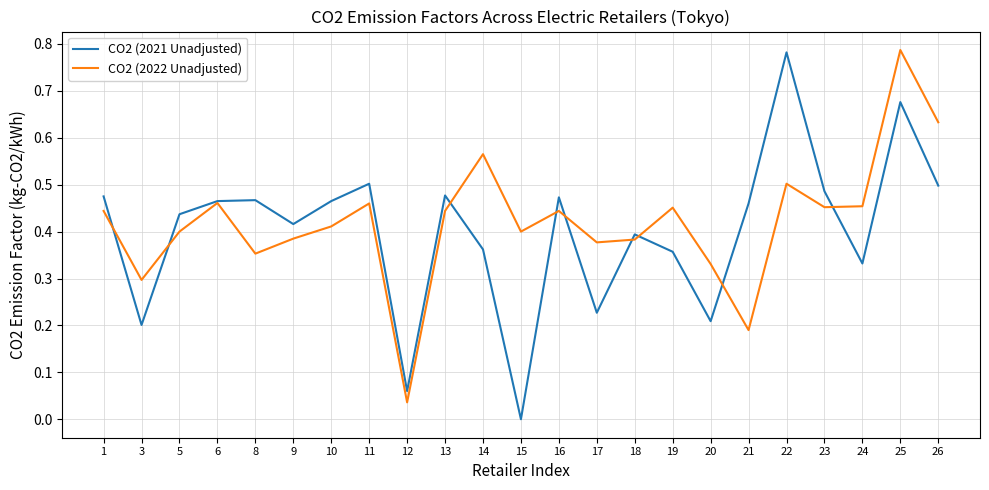

Is the value of CO2 (2021 Unadjusted) at 9 greater than the value of CO2 (2022 Unadjusted) at 16?

No